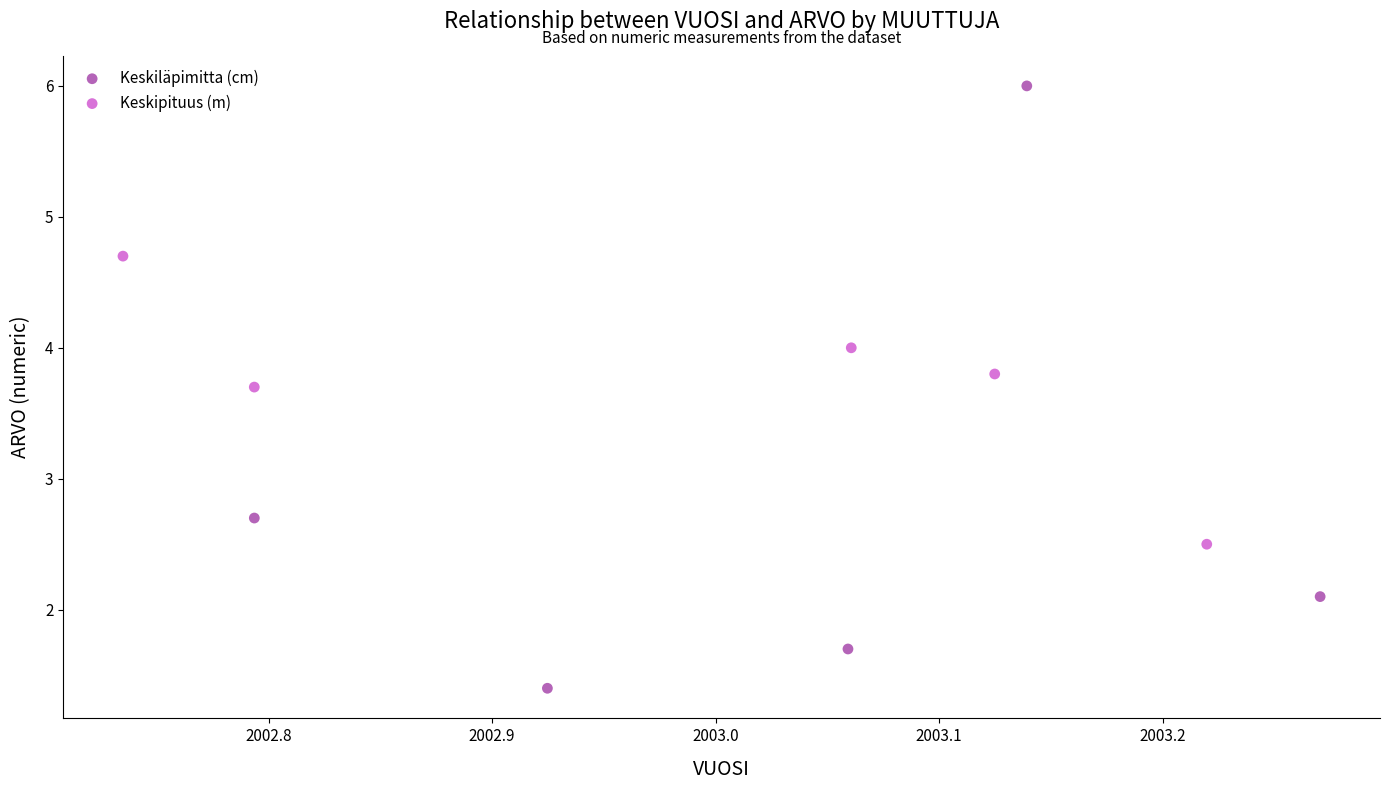

Which series contains the highest Y value?

Keskiläpimitta (cm)